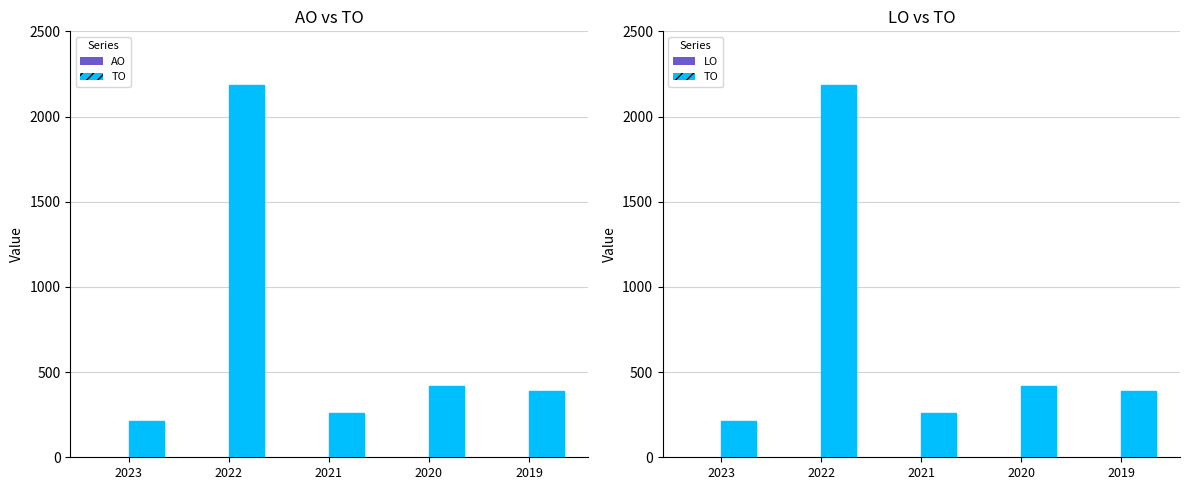

Between 2020 and 2019, which is larger?

2020